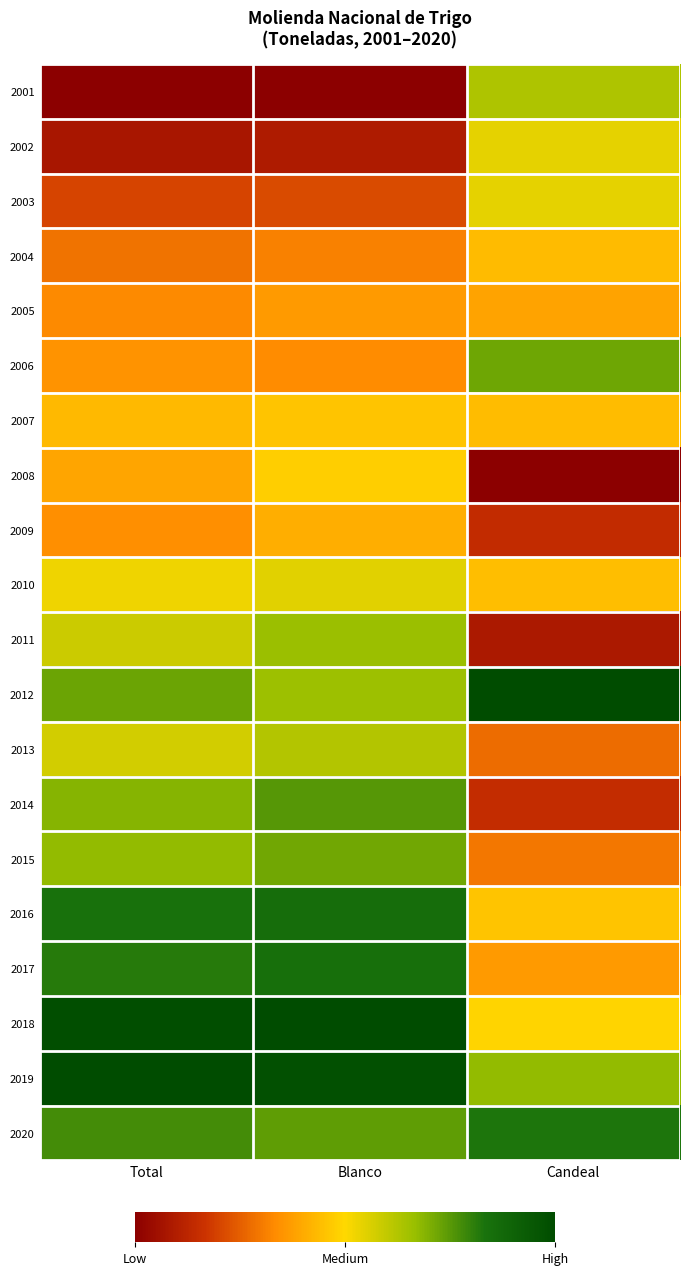

At which category is the sum across all series the highest?

Blanco